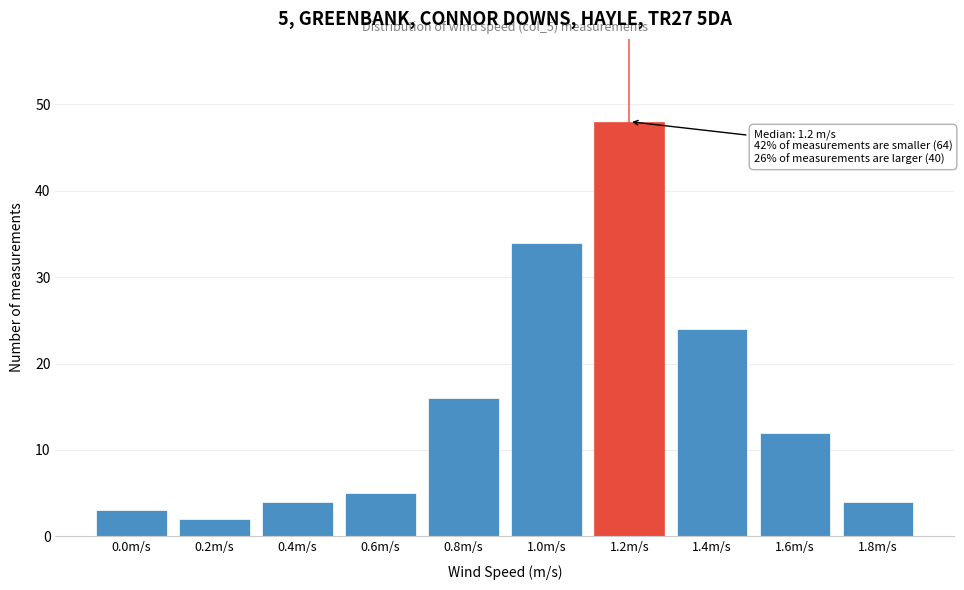

Reading left to right, what are all the values shown in this chart?

3	2	4	5	16	34	48	24	12	4